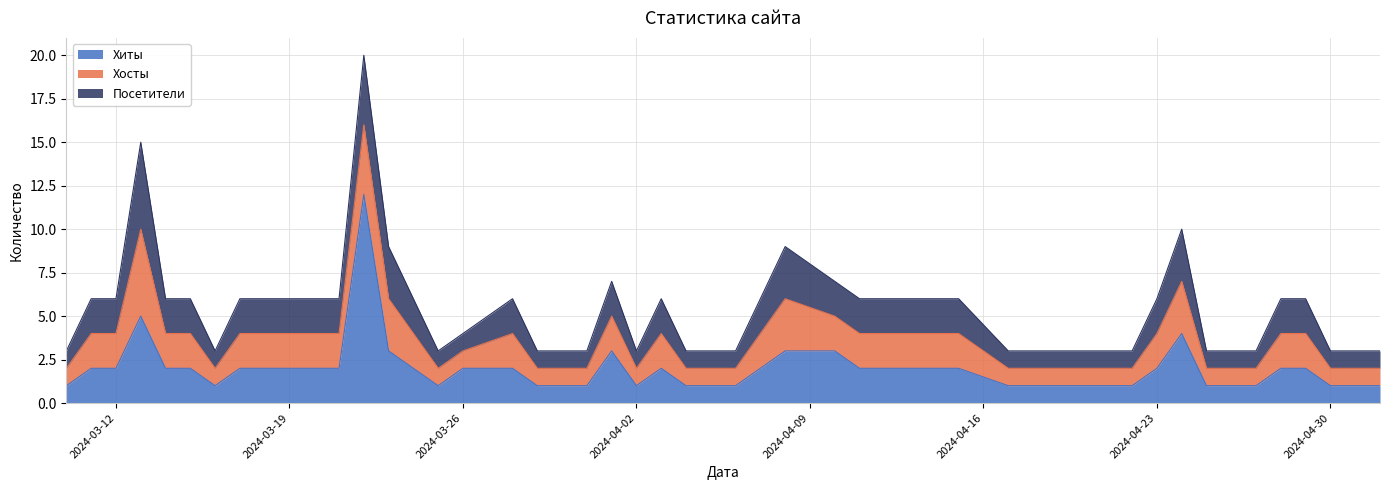

What is the maximum value shown in the chart?

12